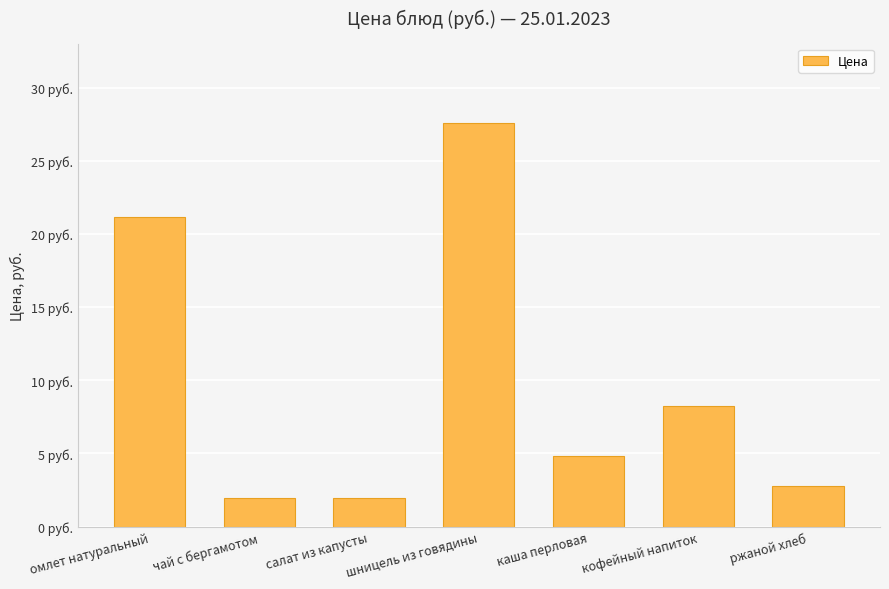

What is the sum of the values at салат из капусты and омлет натуральный?

23.2